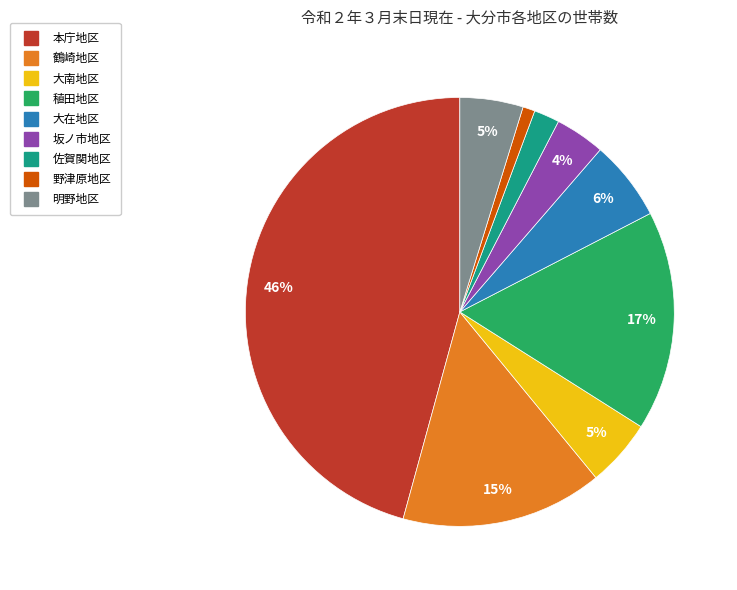

To the nearest percent, what percentage of the pie is 佐賀関地区?

2%